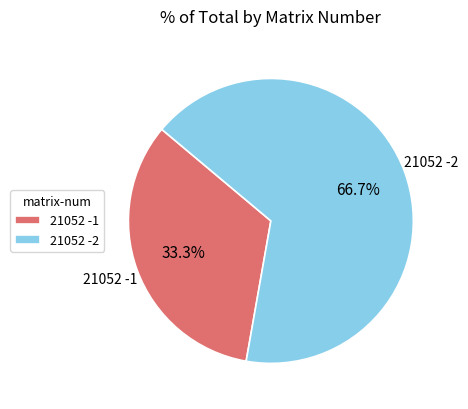

Rank the categories by value from highest to lowest.

21052 -2, 21052 -1